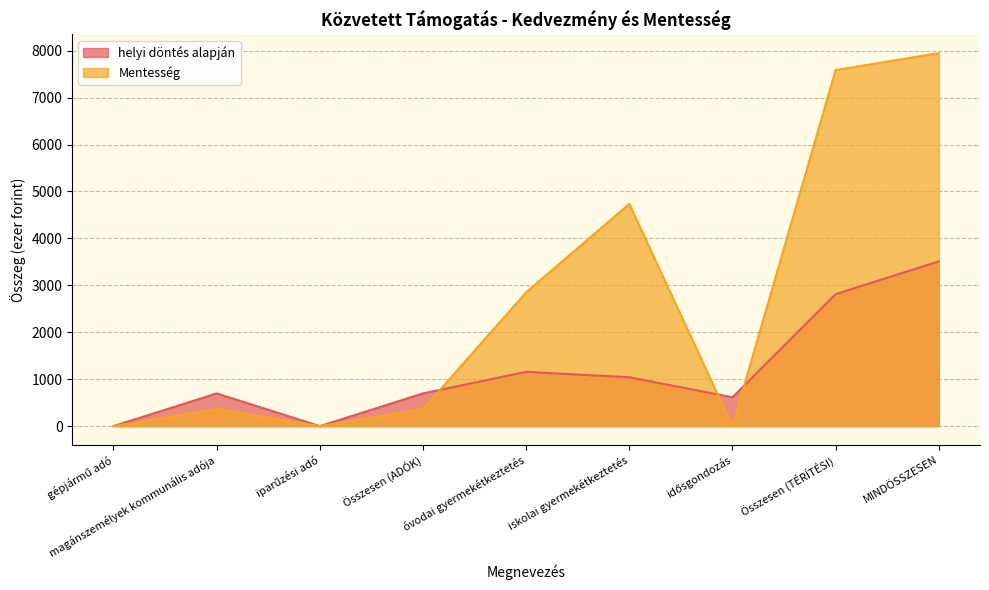

What are all the series names shown in the legend?

helyi döntés alapján, Mentesség